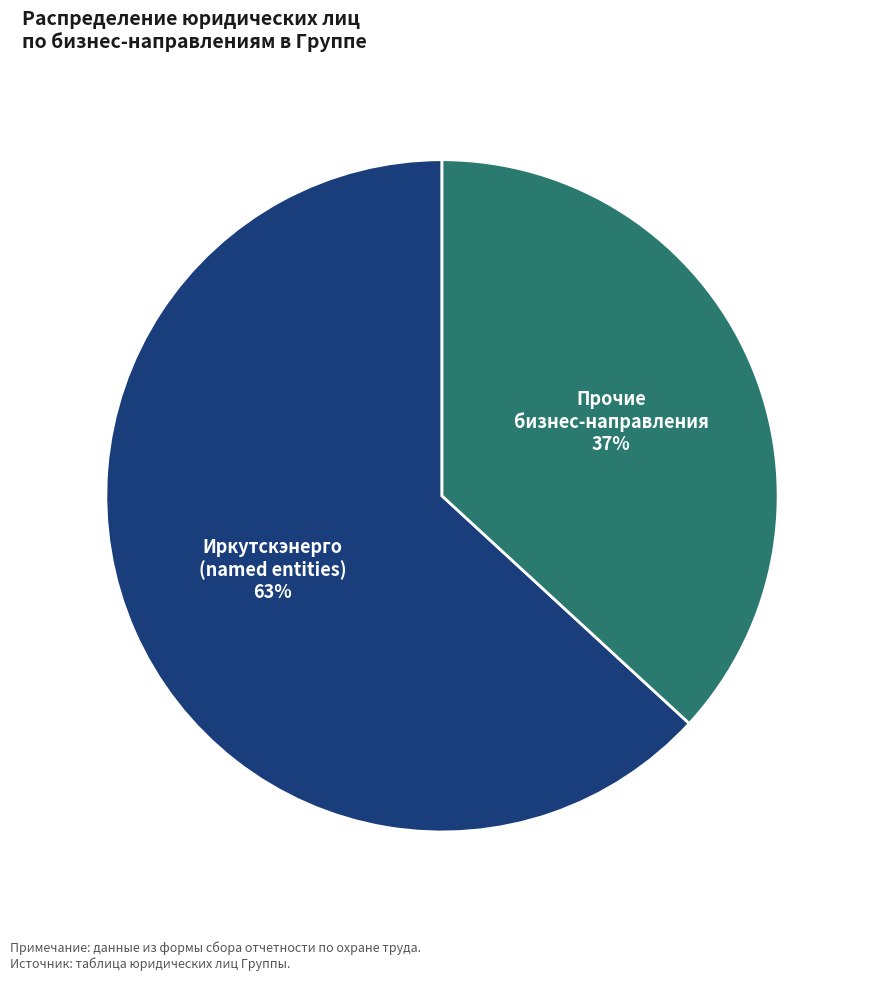

Does any single category account for the majority?

Yes